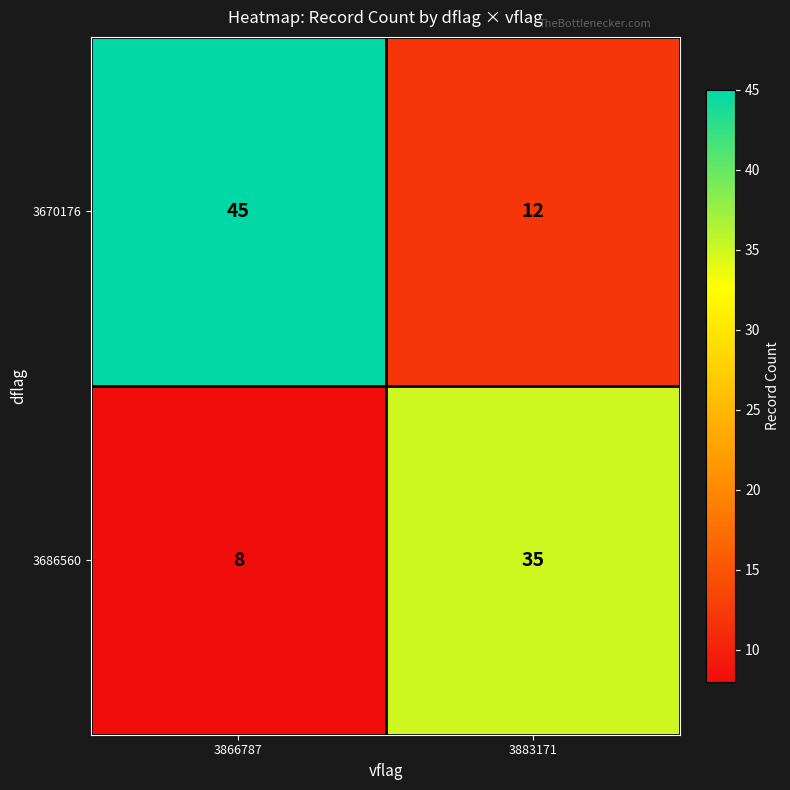

Where is 3670176 nearest to the value 28?

3883171